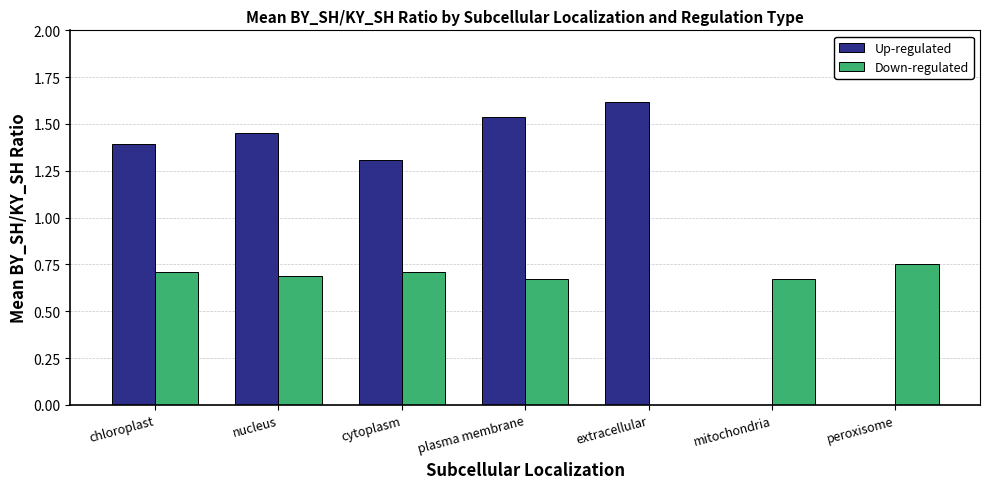

Which category has the highest value across all series?

extracellular